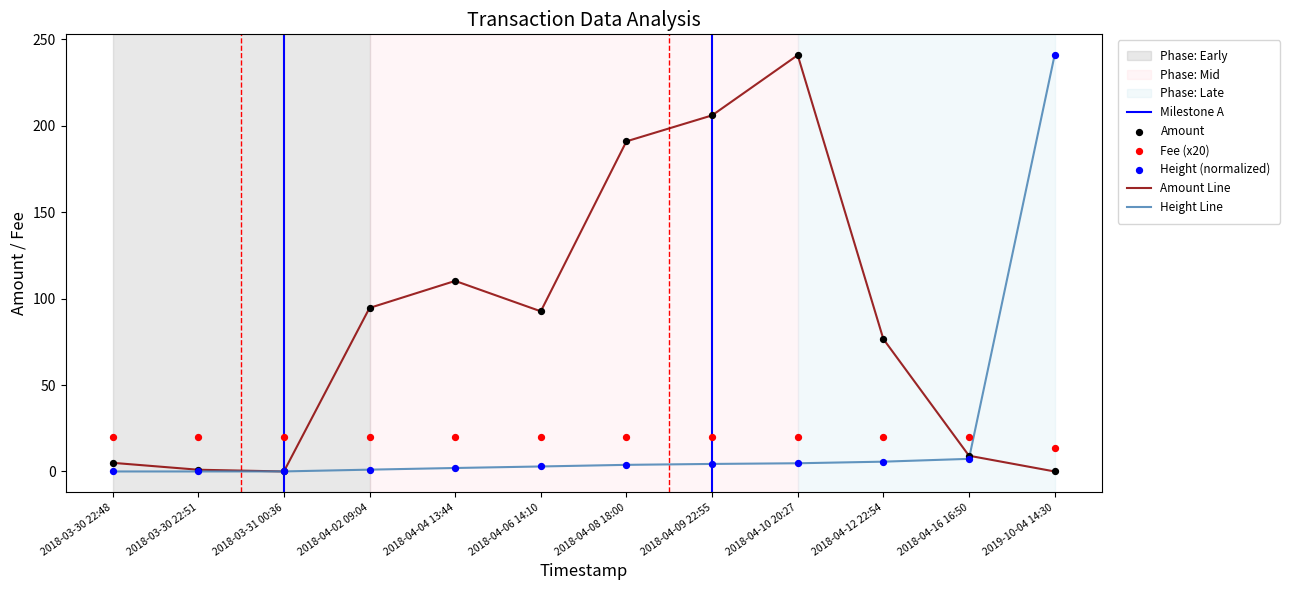

Where is Amount Line nearest to the value 120?

2018-04-04 13:44